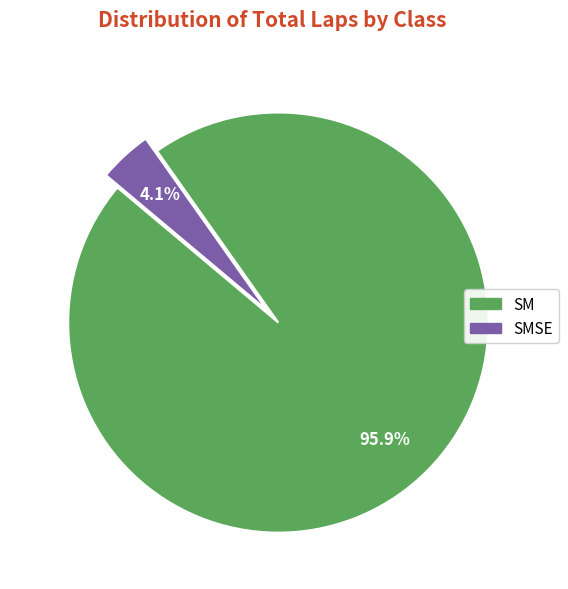

Is there a majority slice in this chart?

Yes